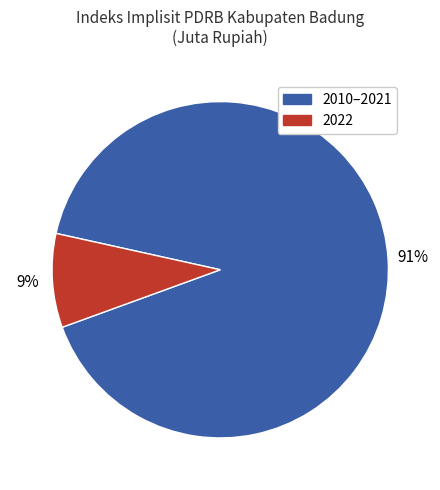

How many segments does this pie chart have?

2